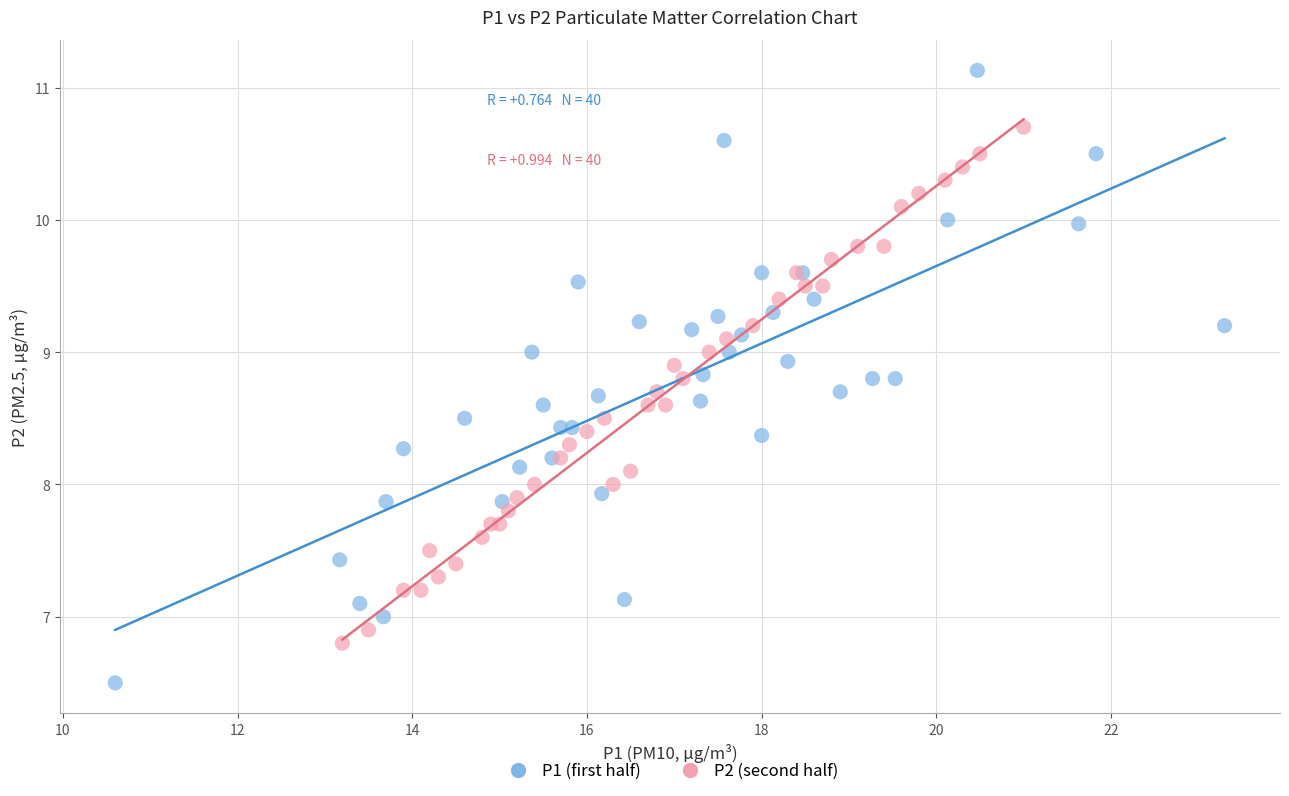

Which series has the widest spread of Y values?

P1 (first half)